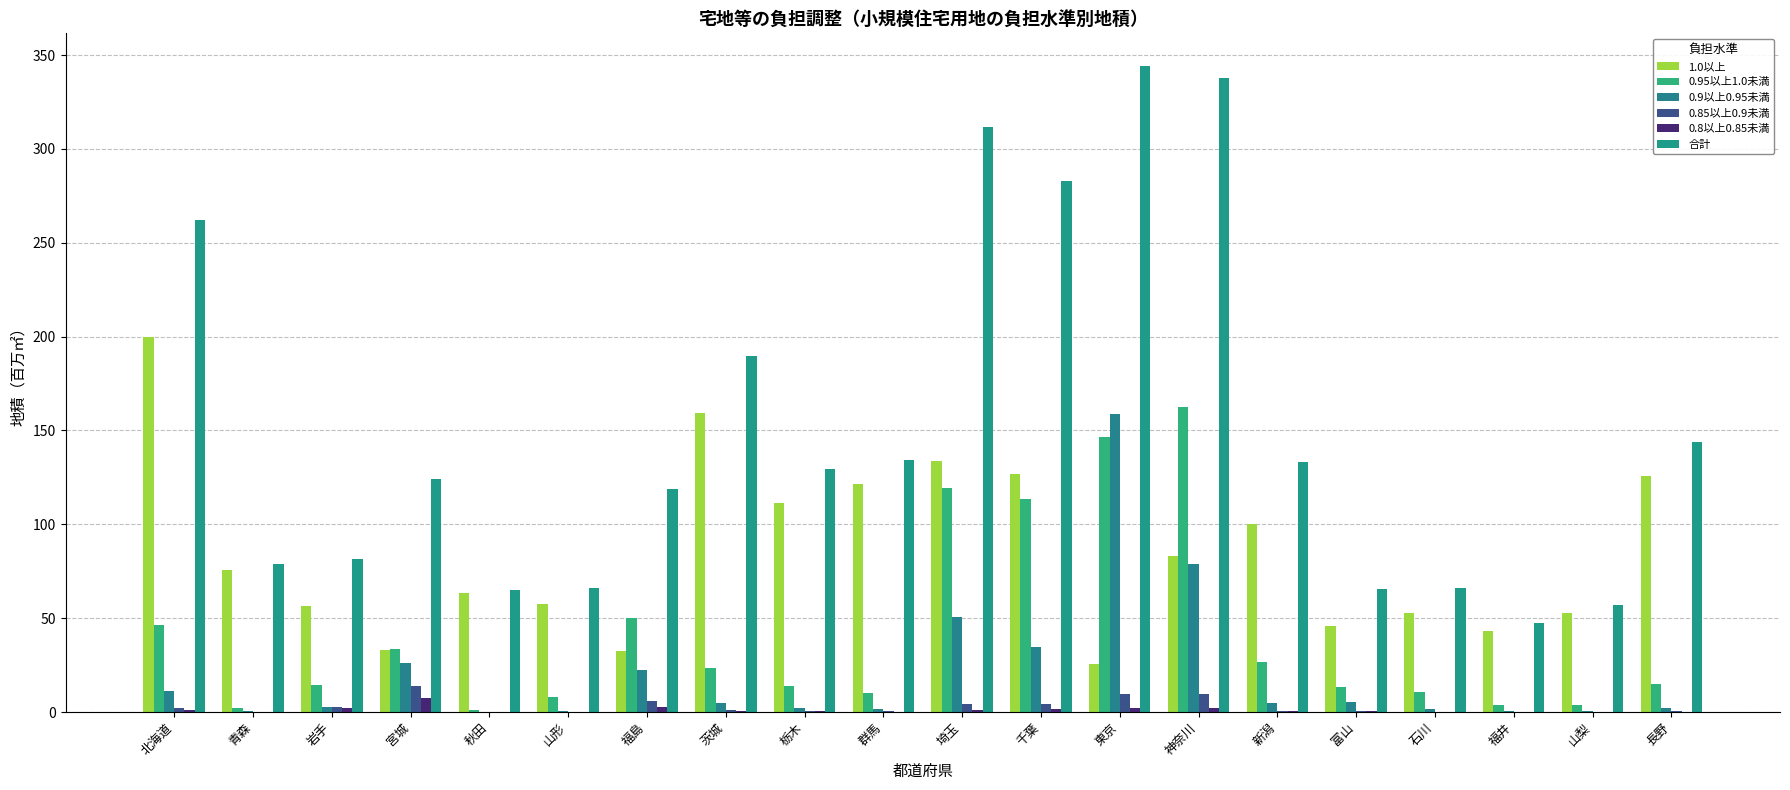

How many groups of bars are there?

20